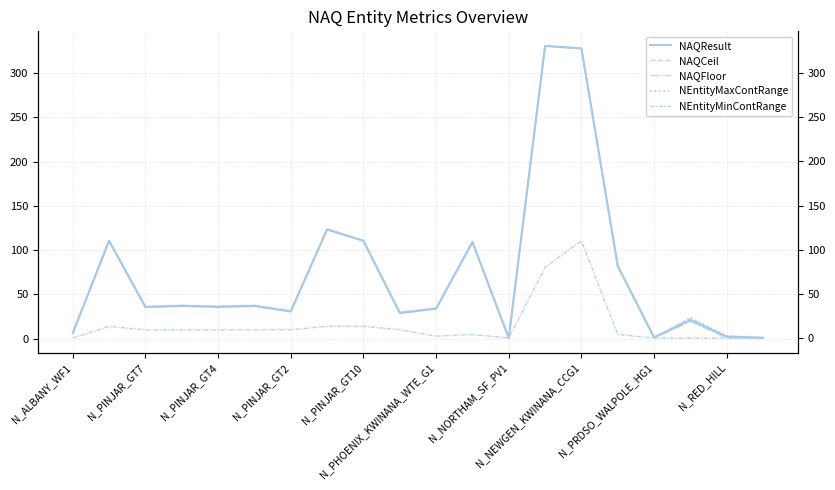

Between 12 and N_PINJAR_GT2, which is larger?

N_PINJAR_GT2